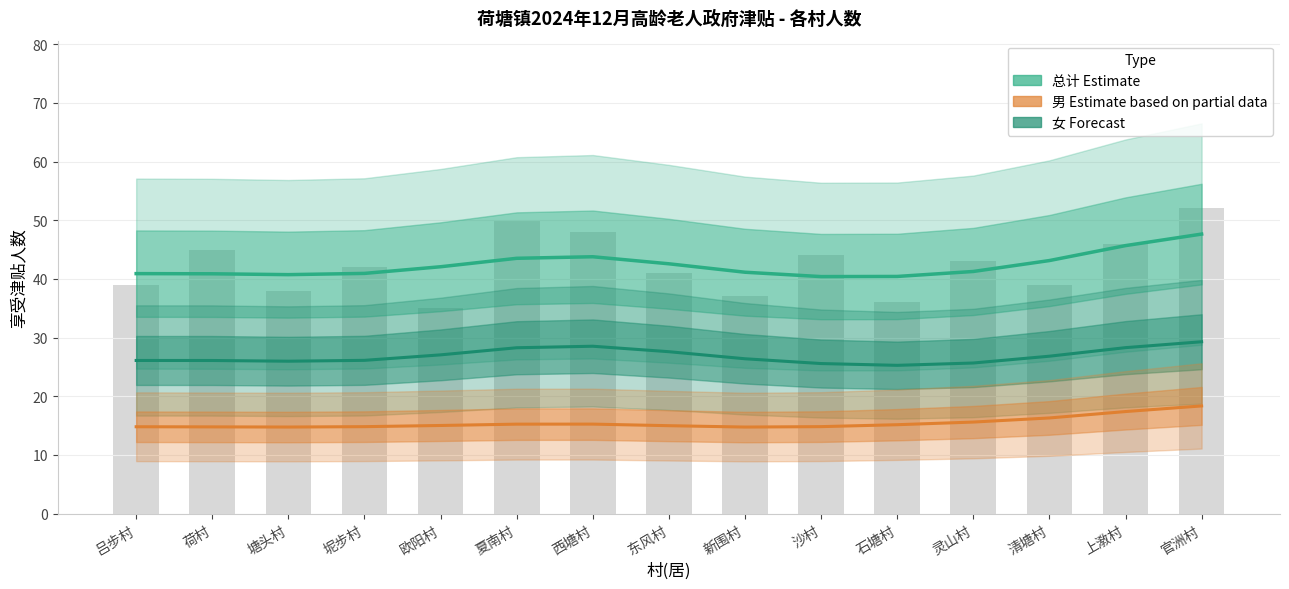

Read the 总计 (Estimate) value at 坭步村.

40.9